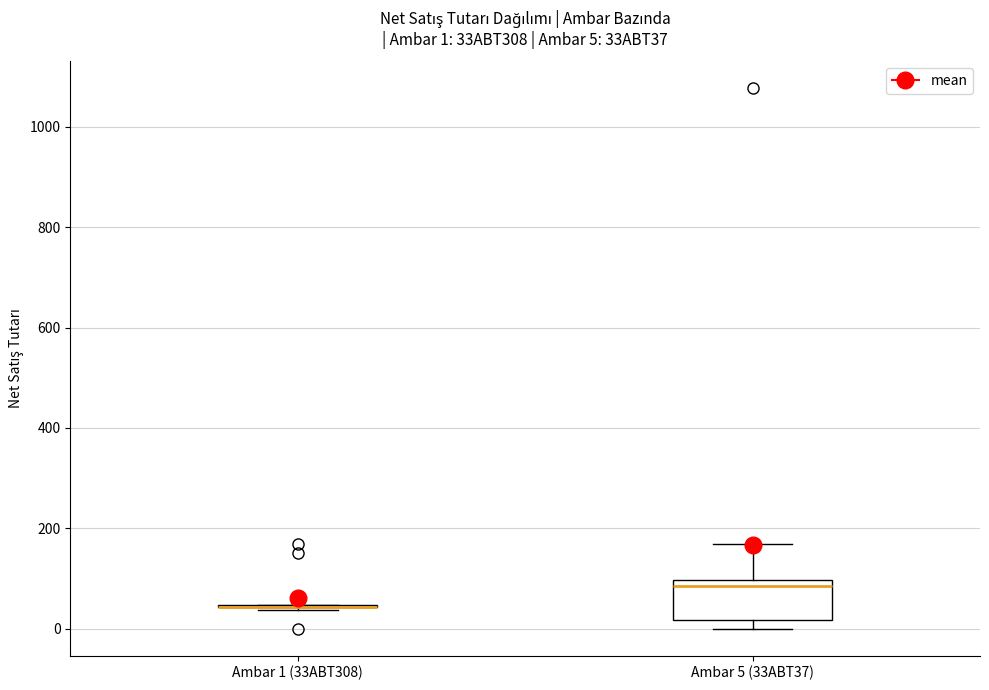

Which box is the tallest, from its lower edge to its upper edge?

Ambar 5 (33ABT37)